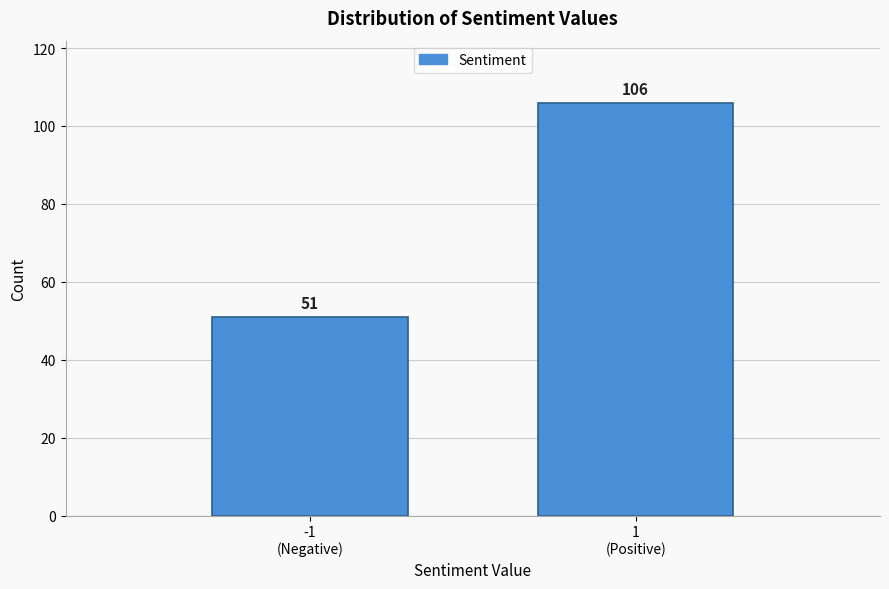

Reading left to right, list all the values displayed in this chart.

51	106